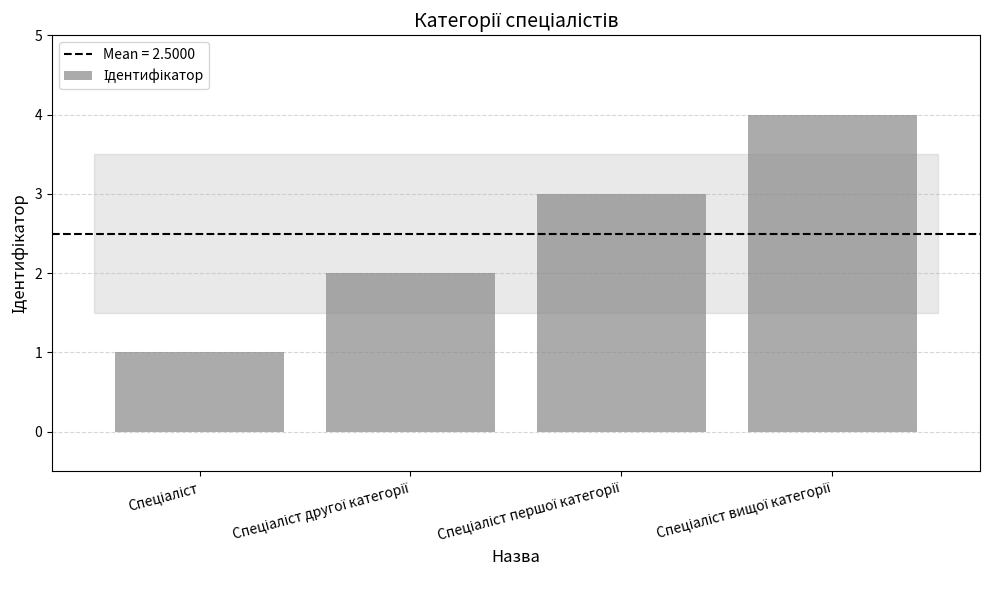

Reading left to right, extract all data points from this chart.

1	2	3	4